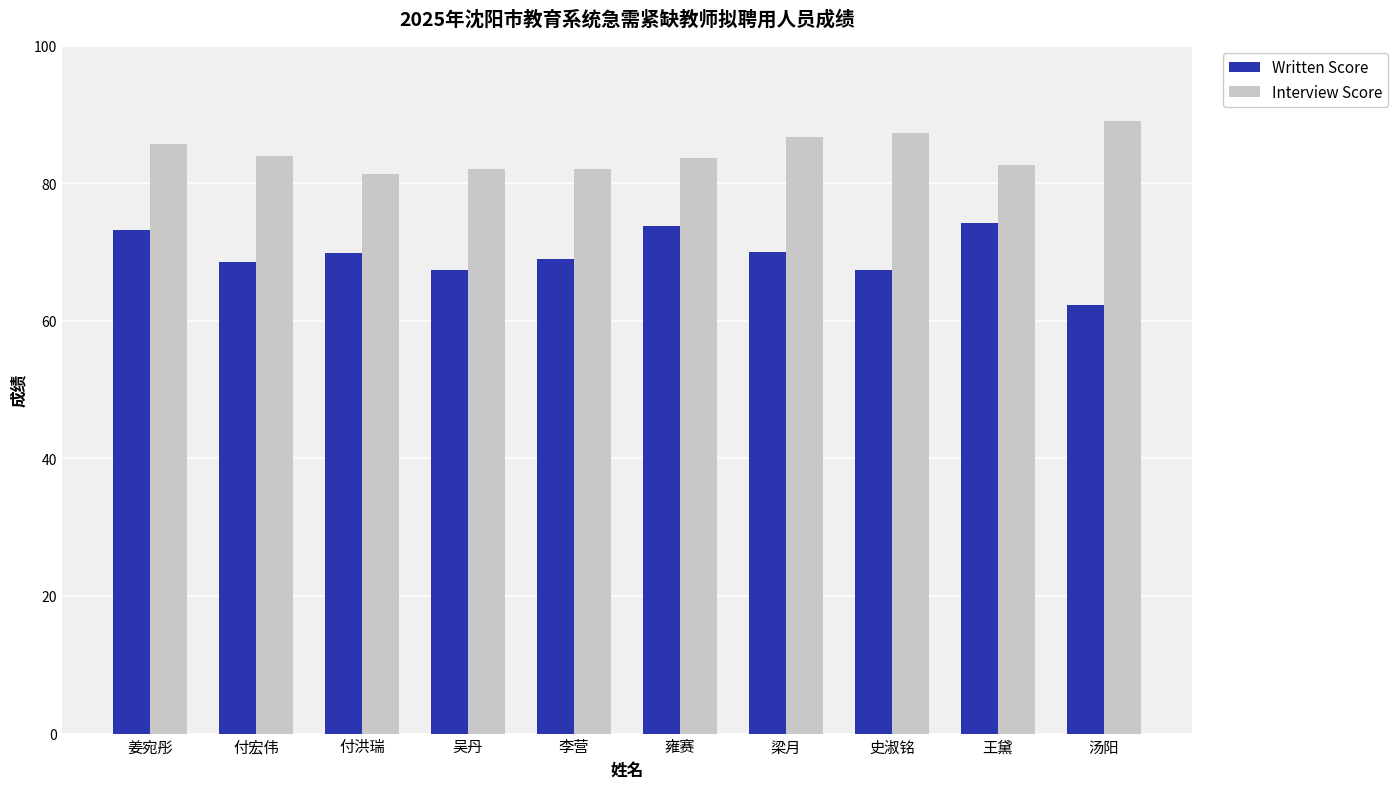

List the series in order of their overall mean, lowest first.

Written Score, Interview Score